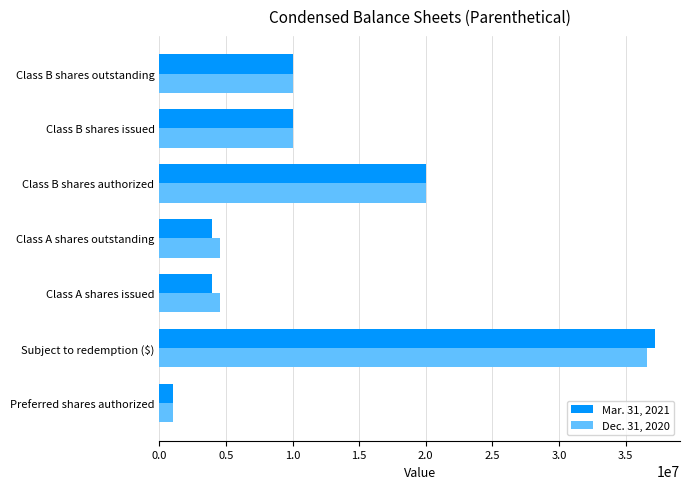

At which category is the sum across all series the highest?

Subject to redemption ($)